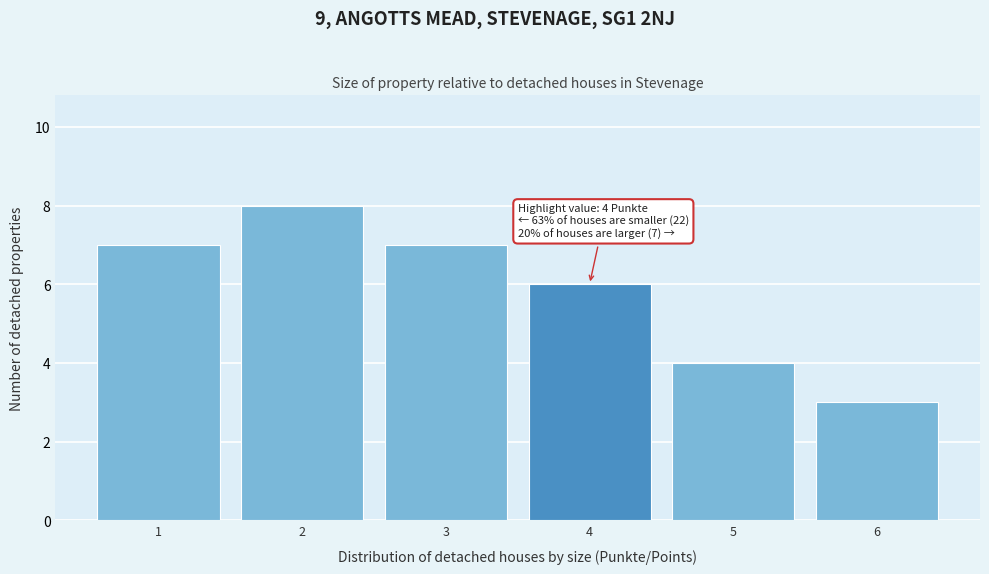

Over which range of the x-axis is the bar tallest?

1.5 to 2.5